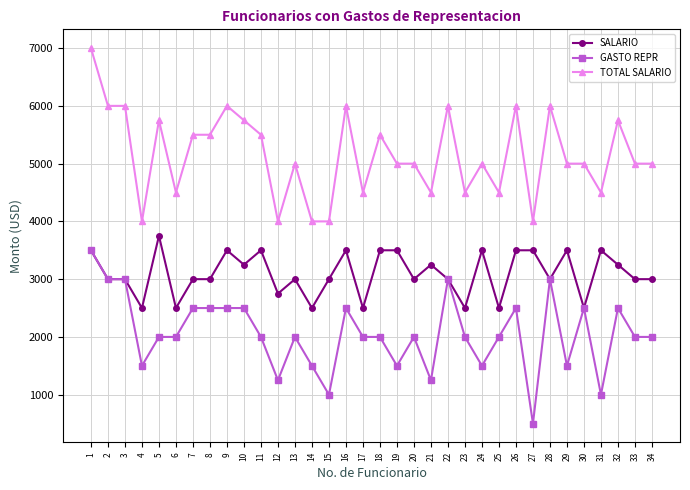

Which series changed the most between 2 and 30?

TOTAL SALARIO